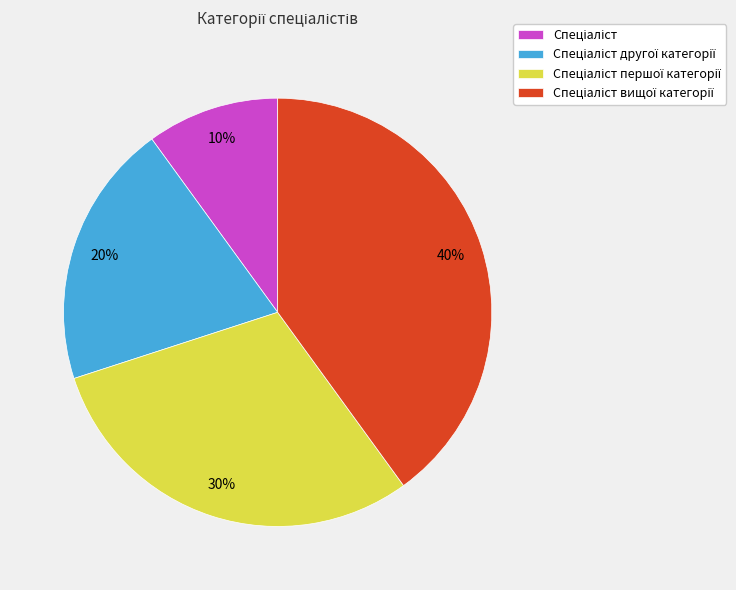

To the nearest percent, what is the difference between the largest and smallest slice percentages?

30%